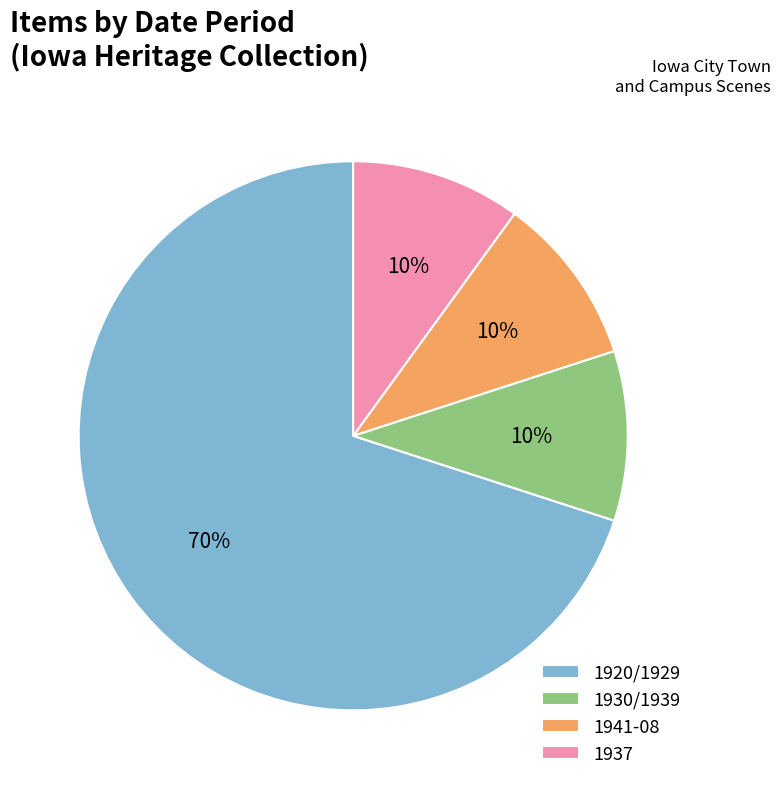

Do 1920/1929 and 1941-08 together represent more than half of the pie?

Yes